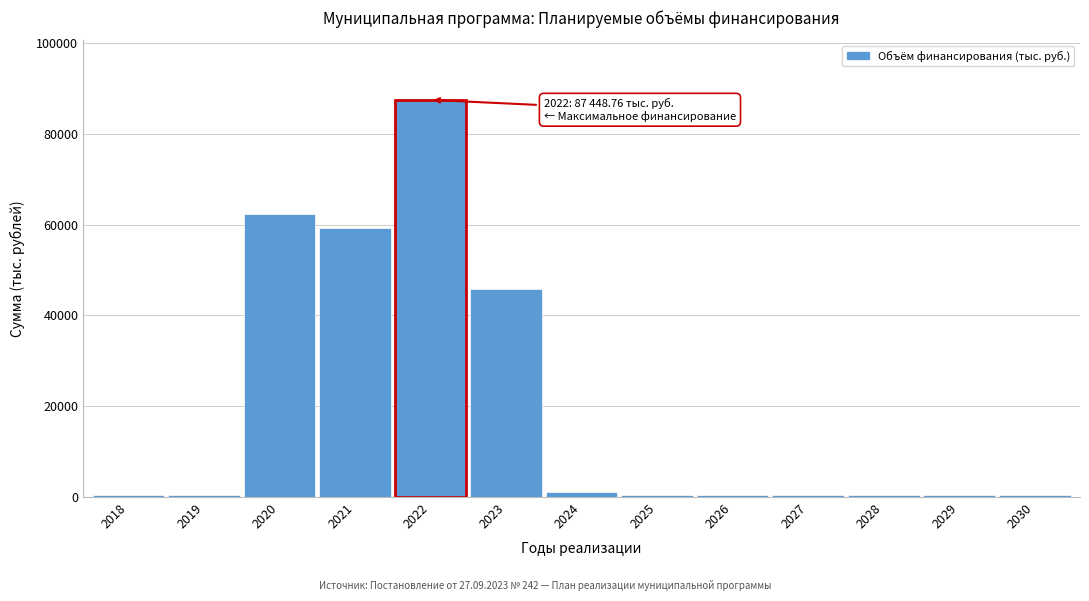

What is the greatest value displayed?

87448.8